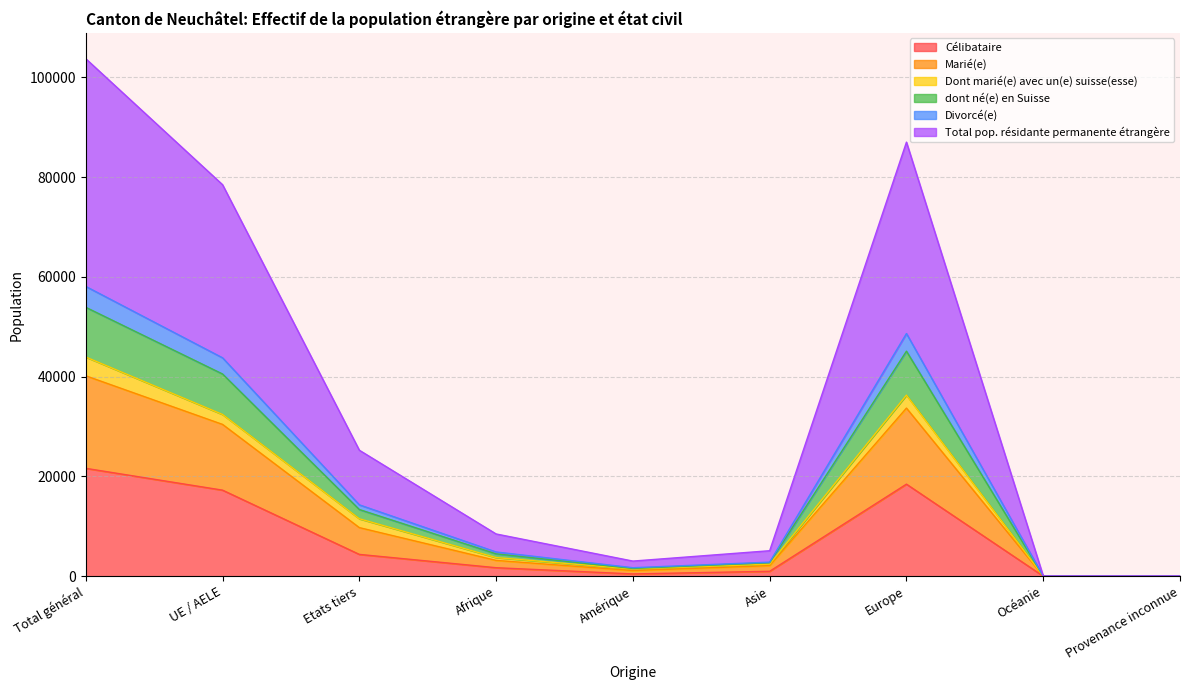

At which label does Célibataire reach its peak?

Total général